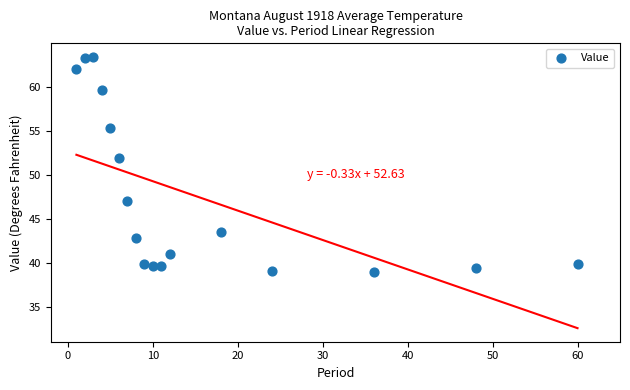

What is the range of X values (max minus min)?

59.0